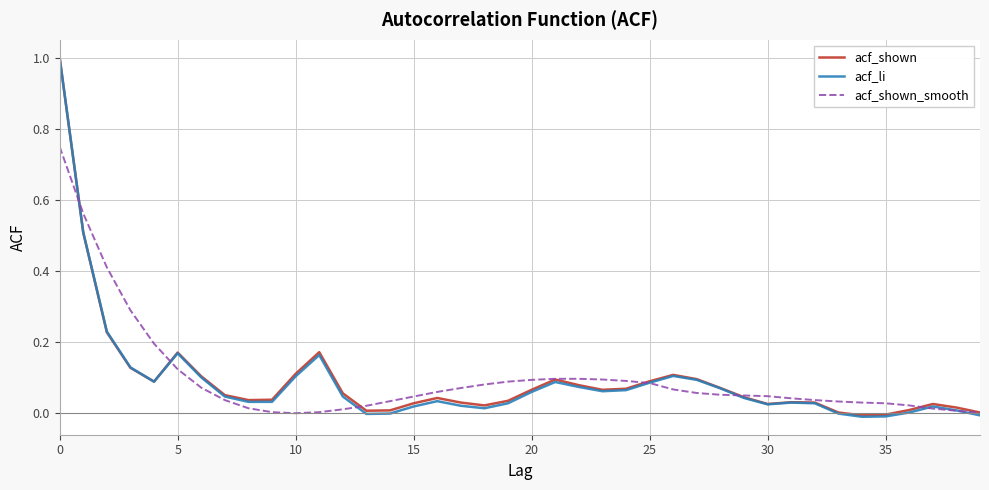

Which series has the widest spread of values?

acf_li